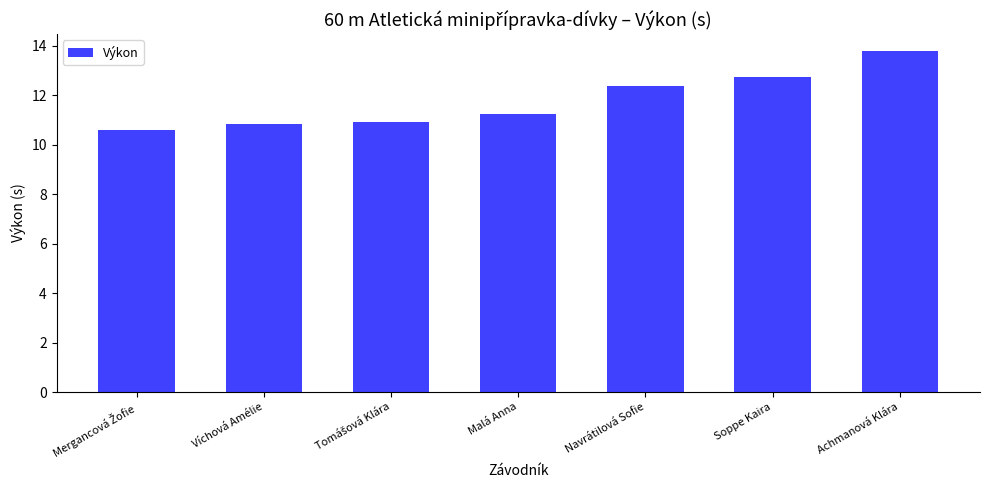

What is the maximum value shown in the chart?

13.8